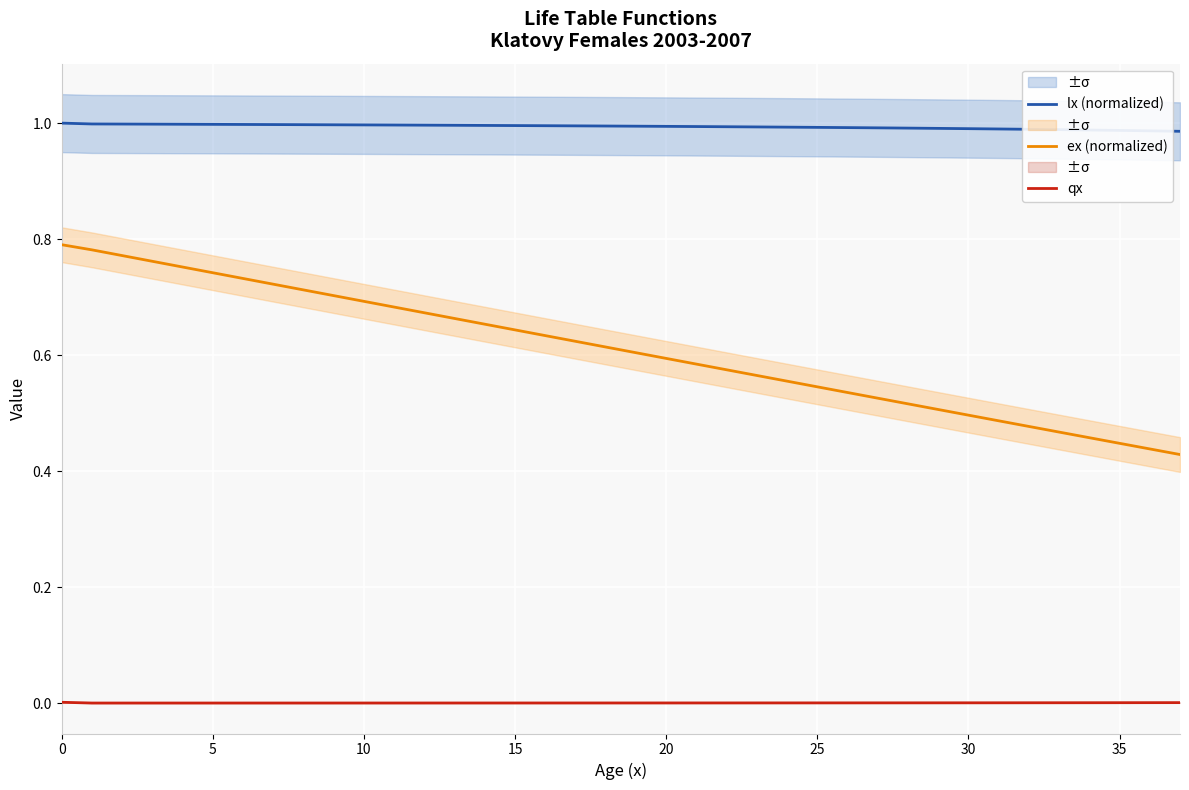

True or false: lx (normalized) and qx intersect in this chart.

False